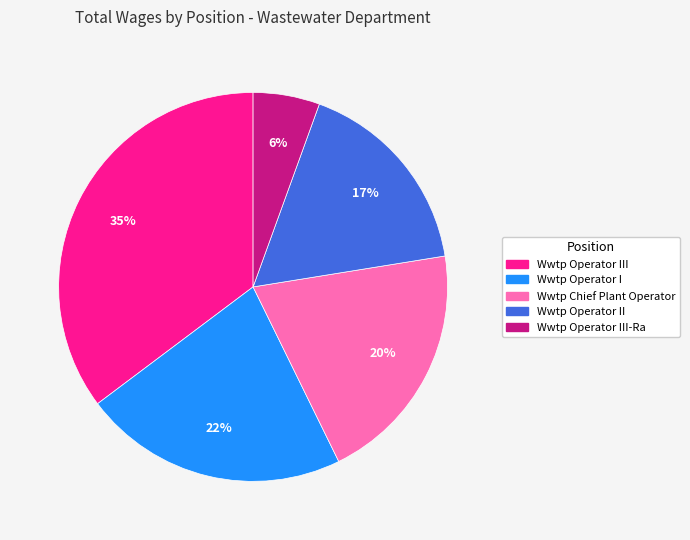

To the nearest percent, what is the average slice percentage?

20%